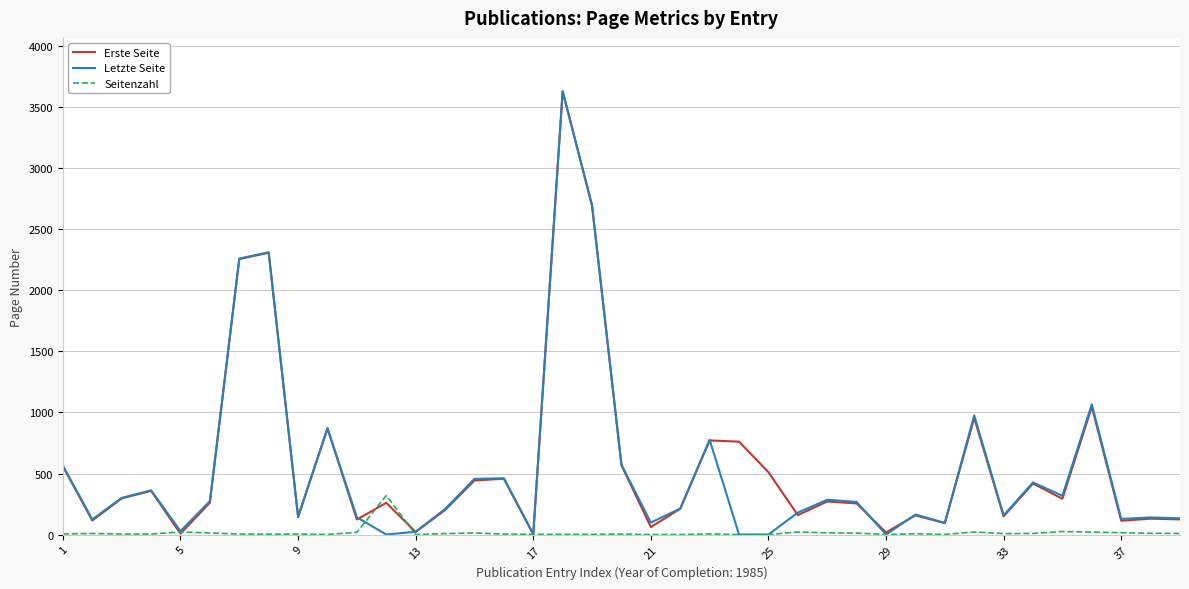

How many categories are shown in the chart?

39